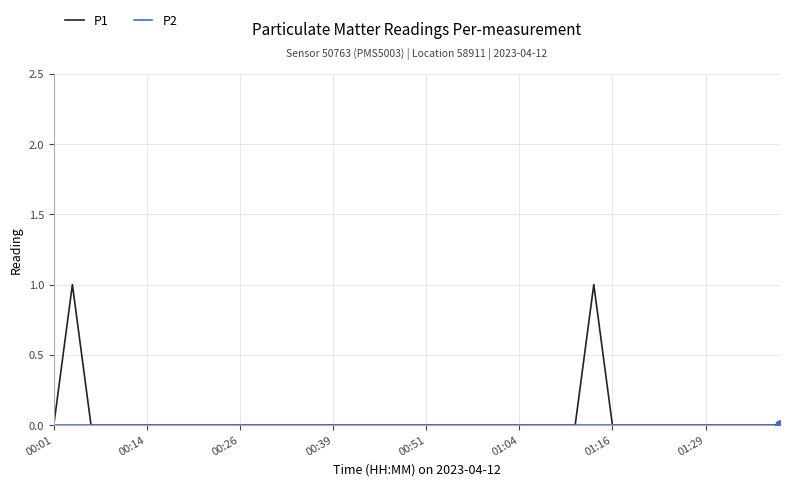

Which series has the largest range (max minus min)?

P1